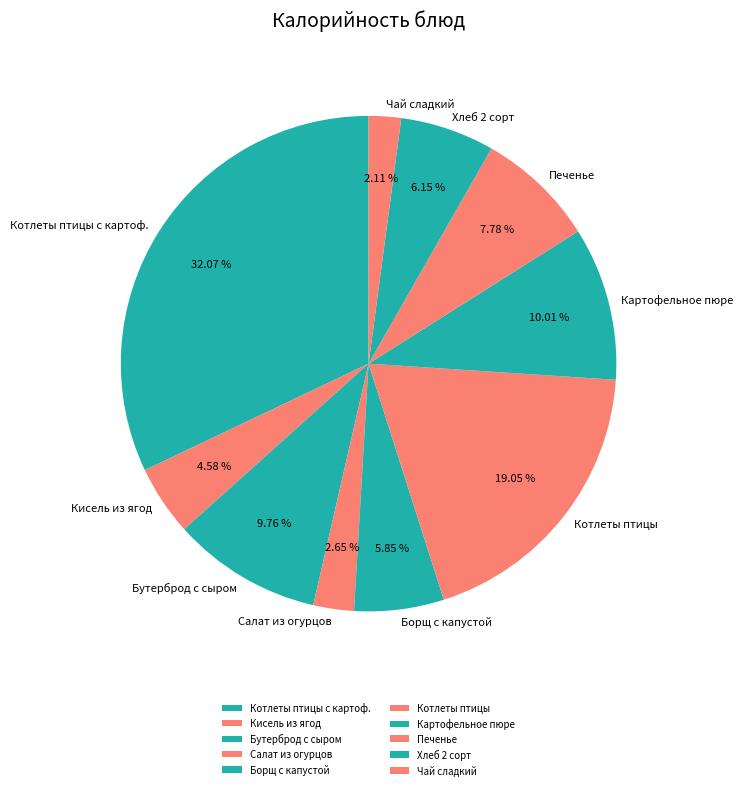

Is it true that Бутерброд с сыром is 10% of the pie?

True